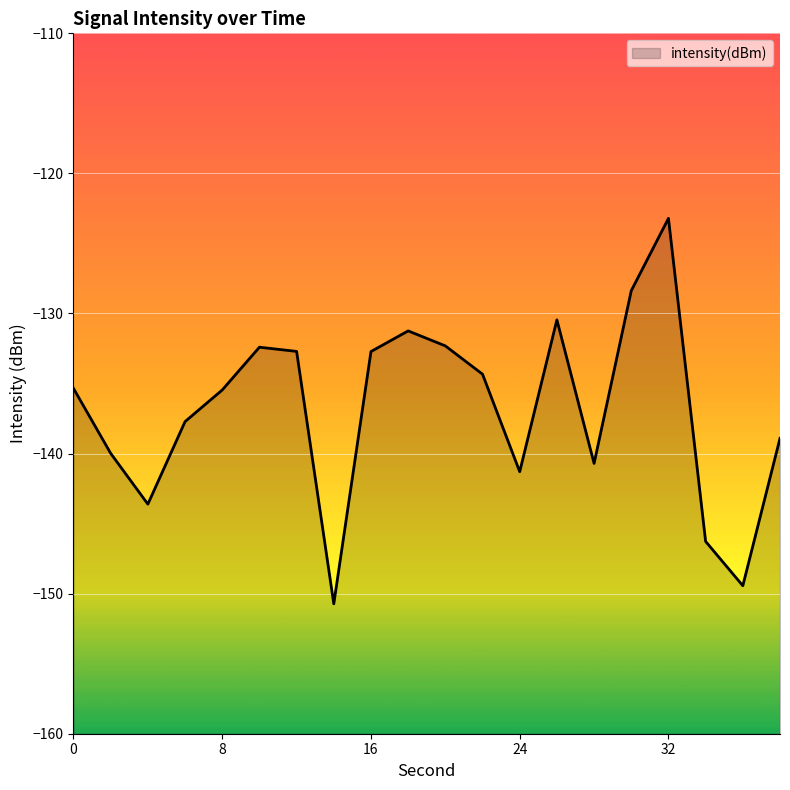

What is the average value?

-136.9